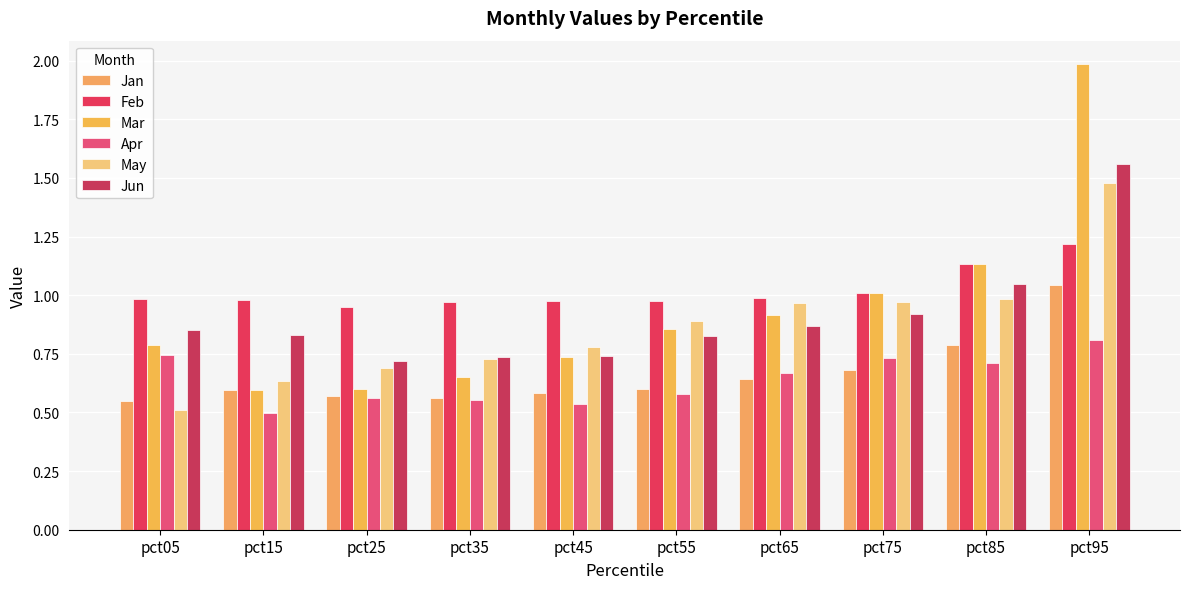

At which label does Jun reach its peak?

pct95